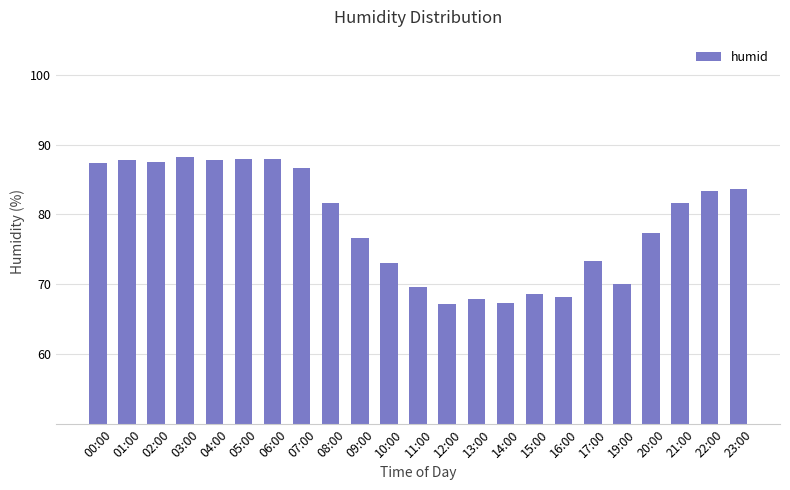

What position from the left is 10:00?

11